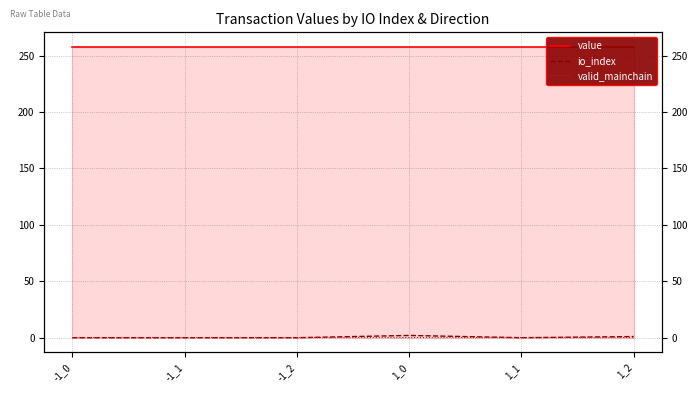

How many io_index values are between 0 and 1?

5